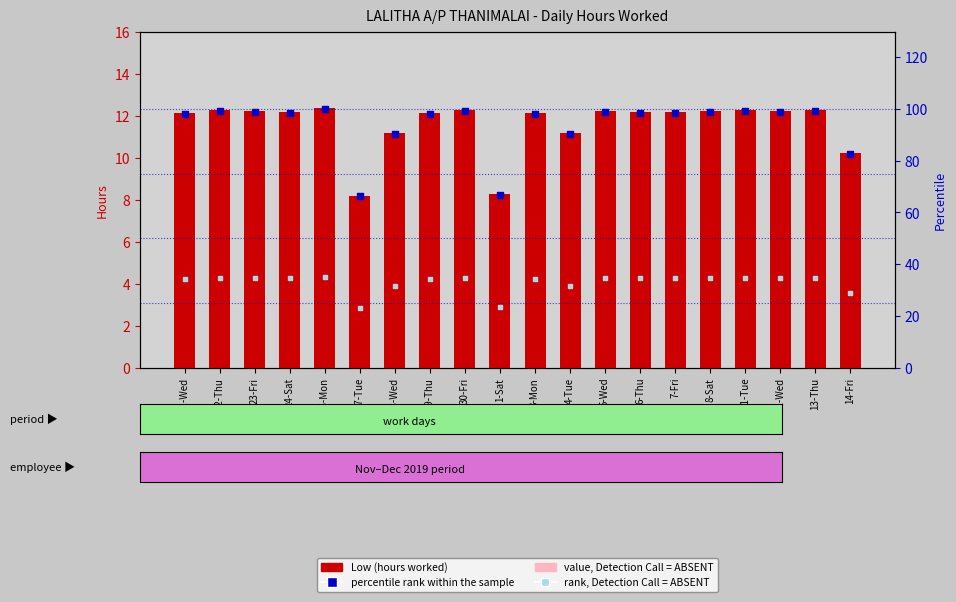

Which series has the largest Y range (max minus min)?

percentile rank within the sample